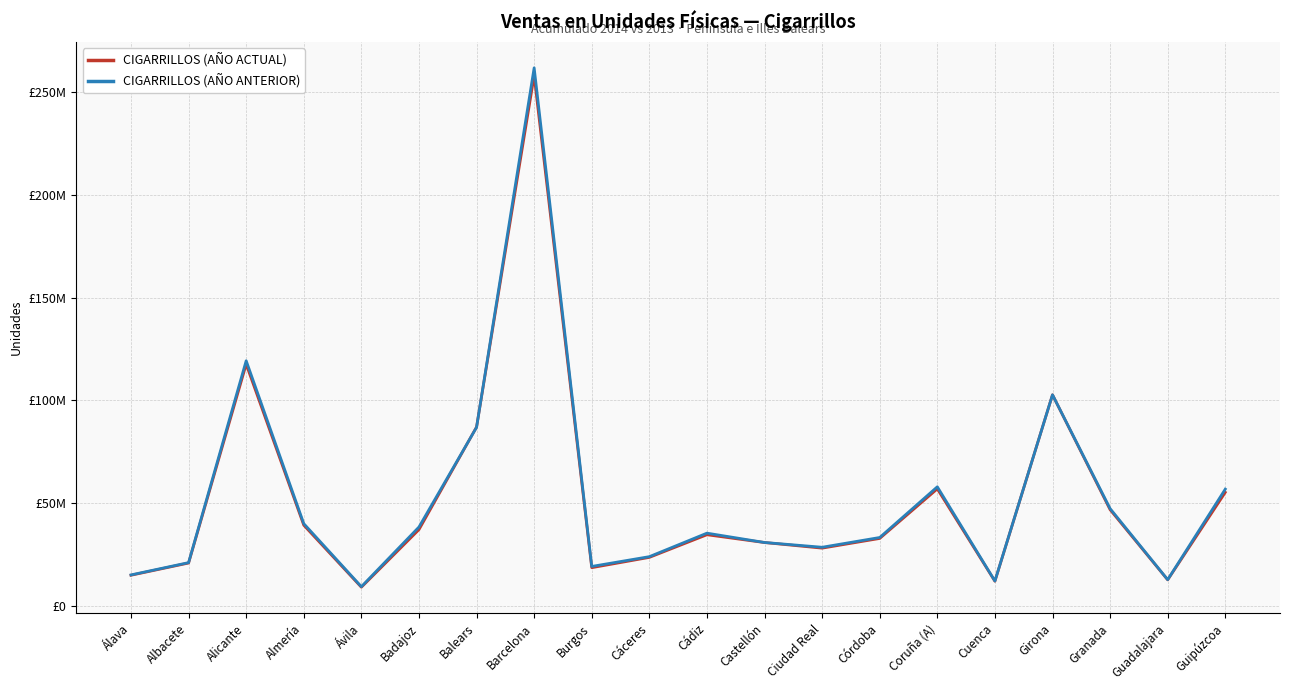

What is the spread (max minus min) of values at Ciudad Real?

429302